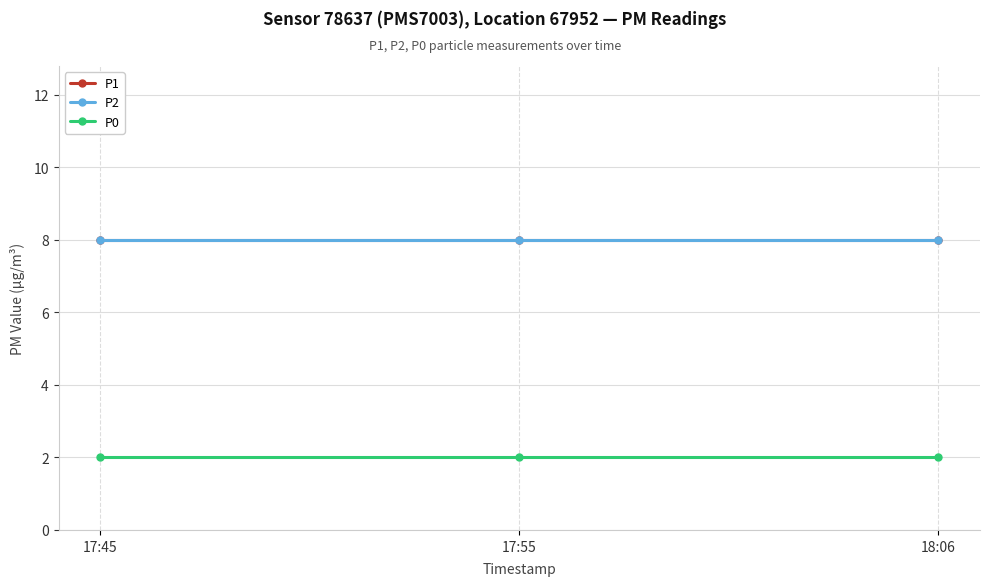

What is the total value across all series at 17:55?

18